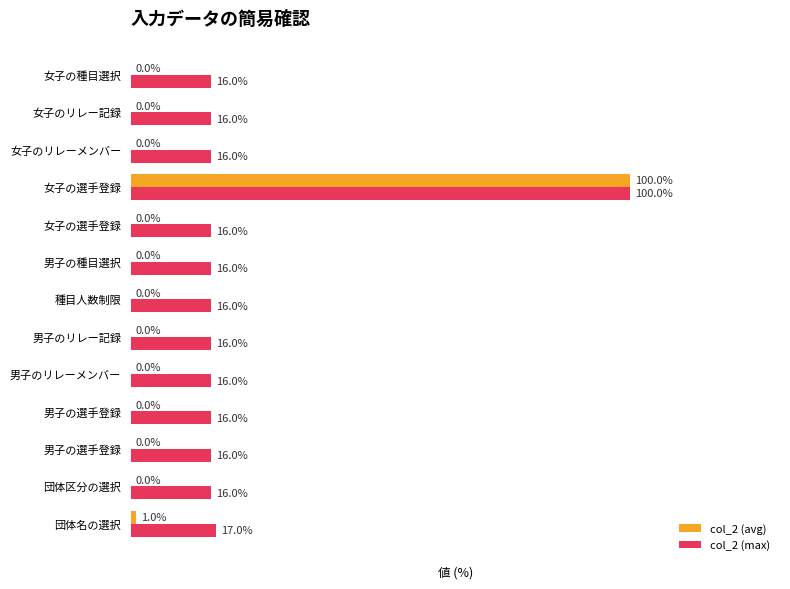

Which series has the largest total across all categories?

col_2 (max)